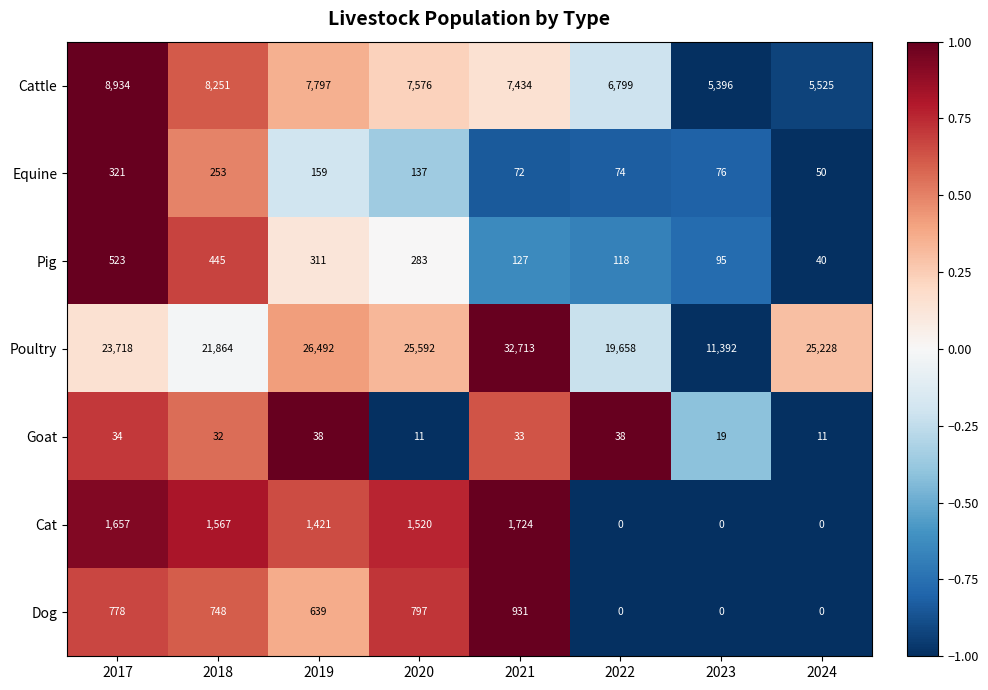

At how many categories does at least one series exceed 0?

8